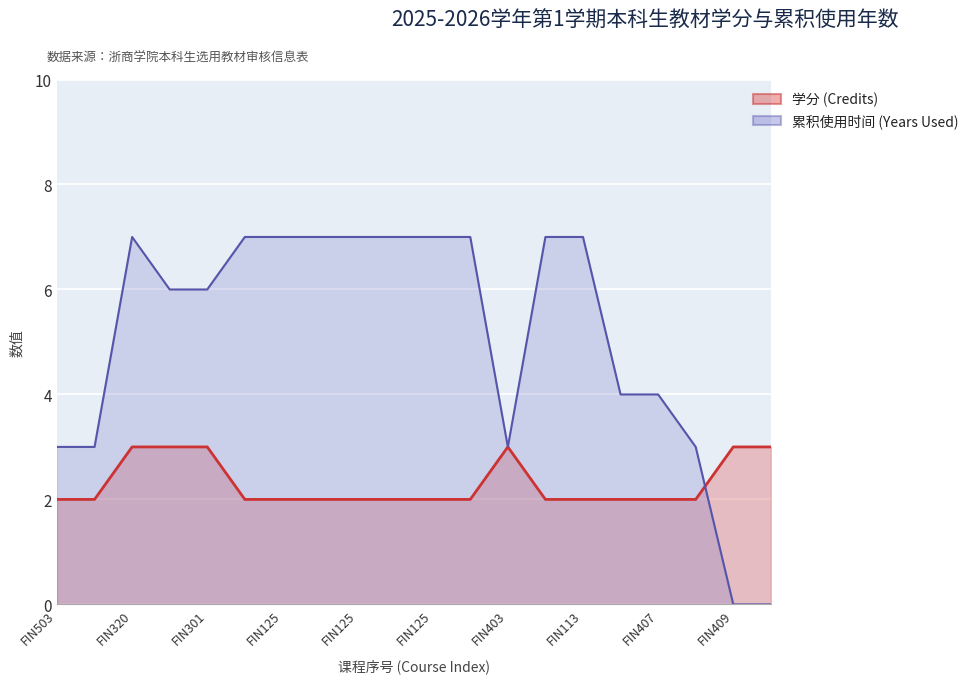

True or false: 学分 (Credits) and 累积使用时间 (Years Used) cross at least once.

True